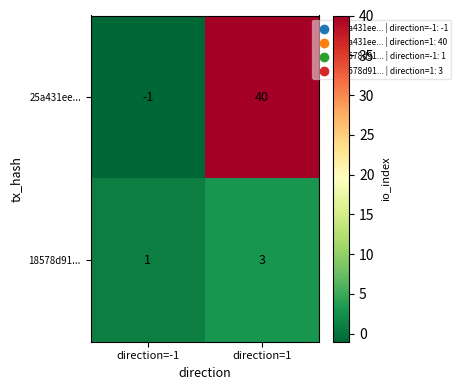

What is the total value across all series at direction=1?

43